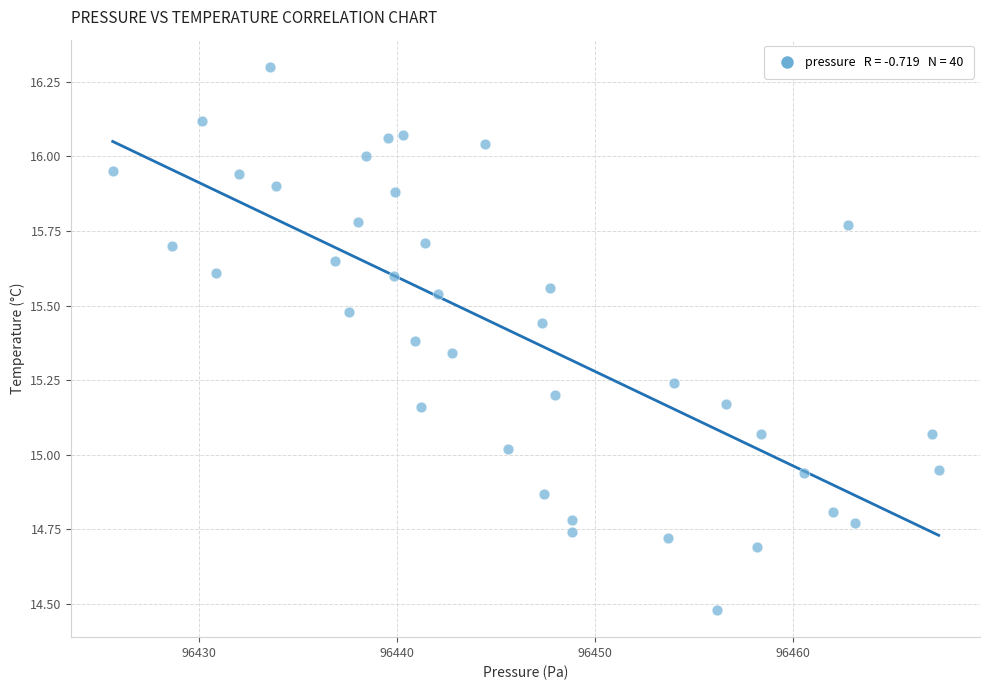

What is the range of Y values (max minus min)?

1.8